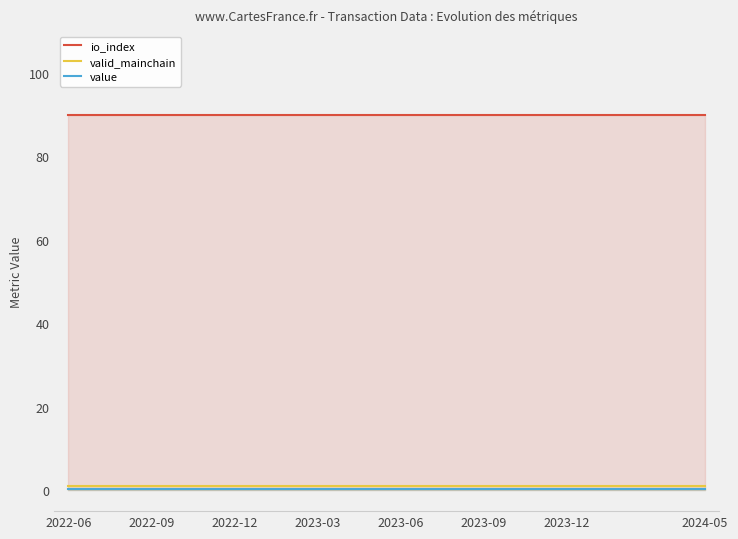

How many categories are shown in the chart?

24